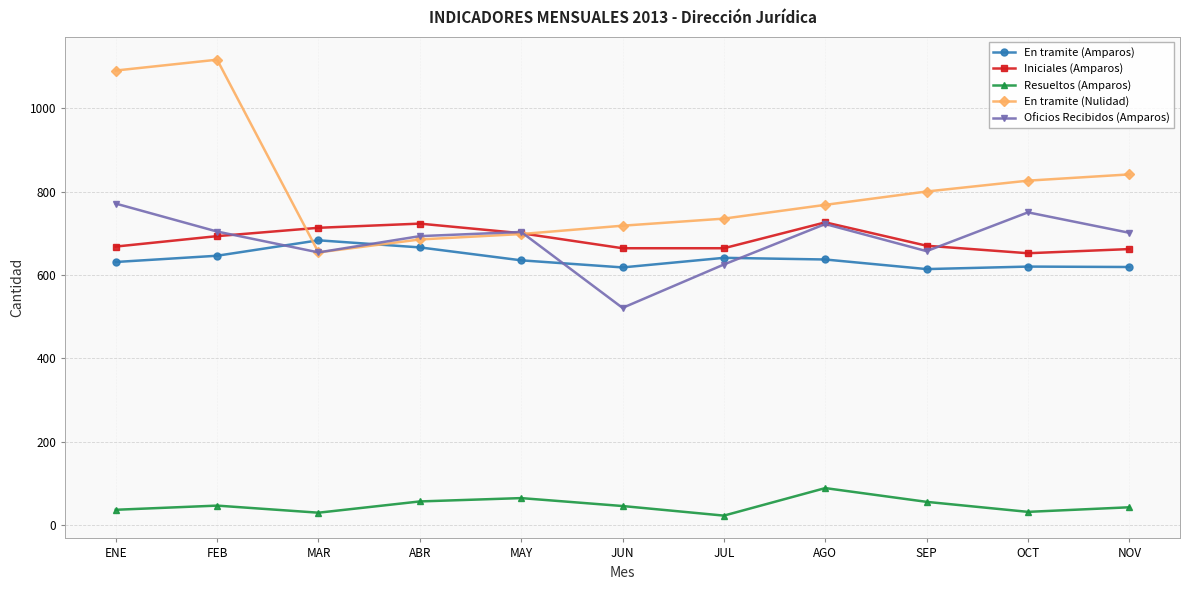

Is the value of Iniciales (Amparos) at JUL greater than the value of Resueltos (Amparos) at NOV?

Yes